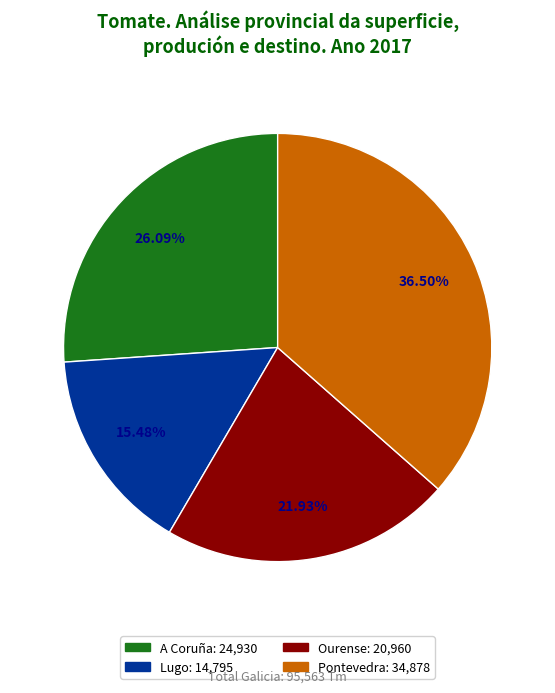

To the nearest percent, what is the difference between the A Coruña and Lugo slice percentages?

11%